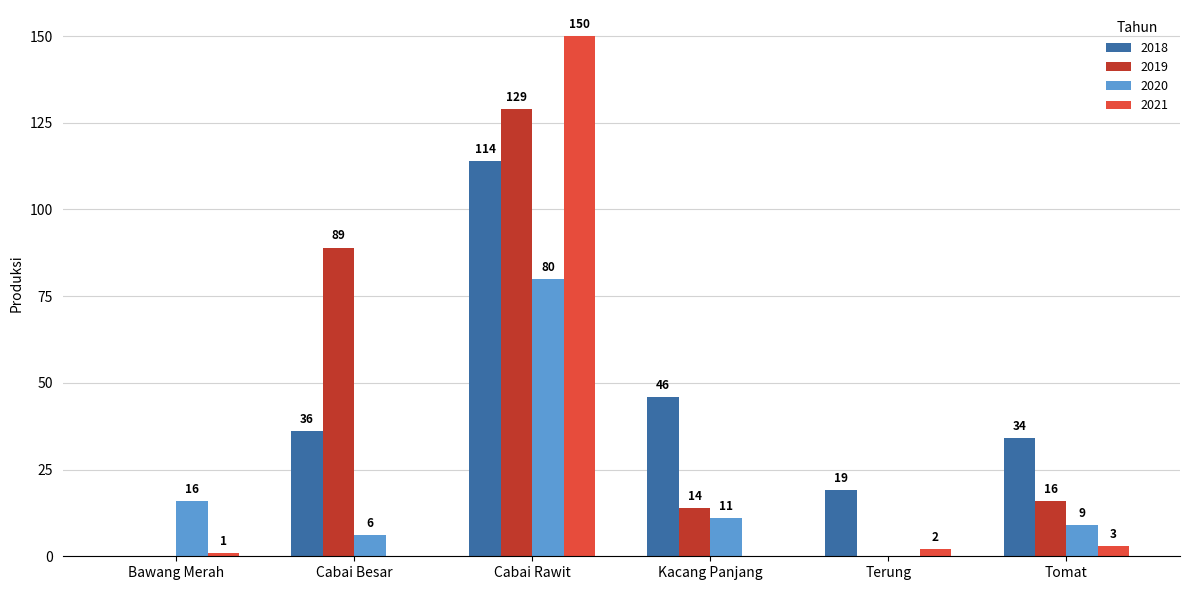

Between Kacang Panjang and Terung, which series saw the biggest shift?

2018